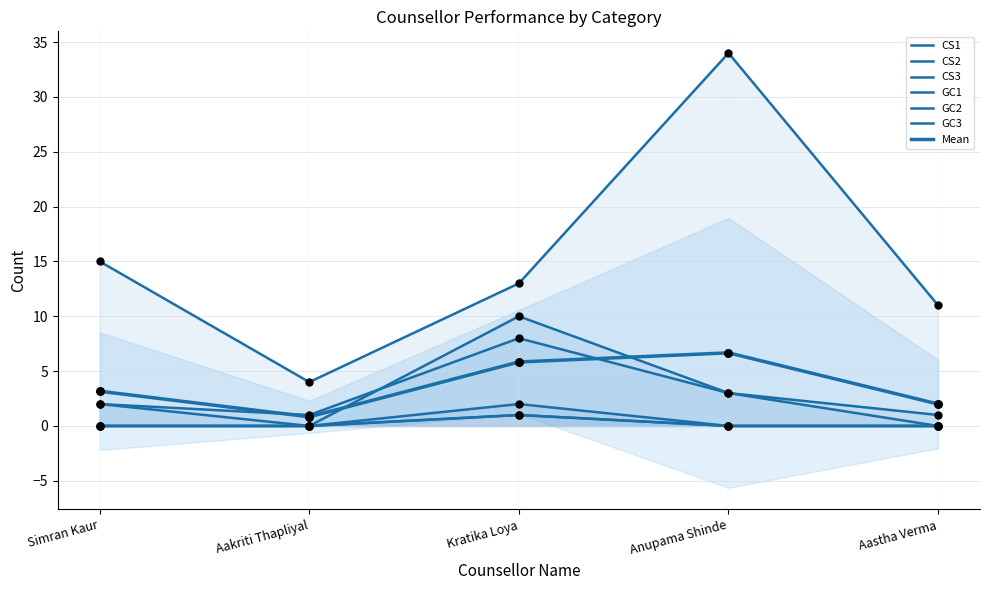

Which series reaches the maximum Y coordinate?

CS1